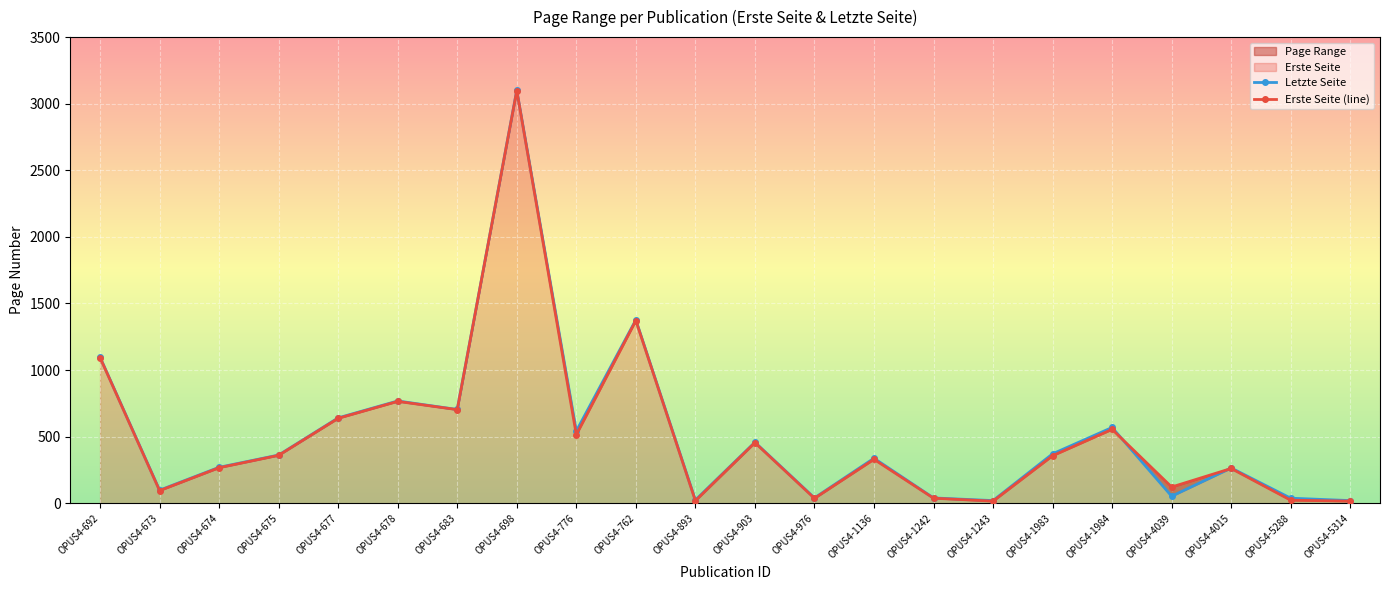

Count the number of categories in the chart.

22